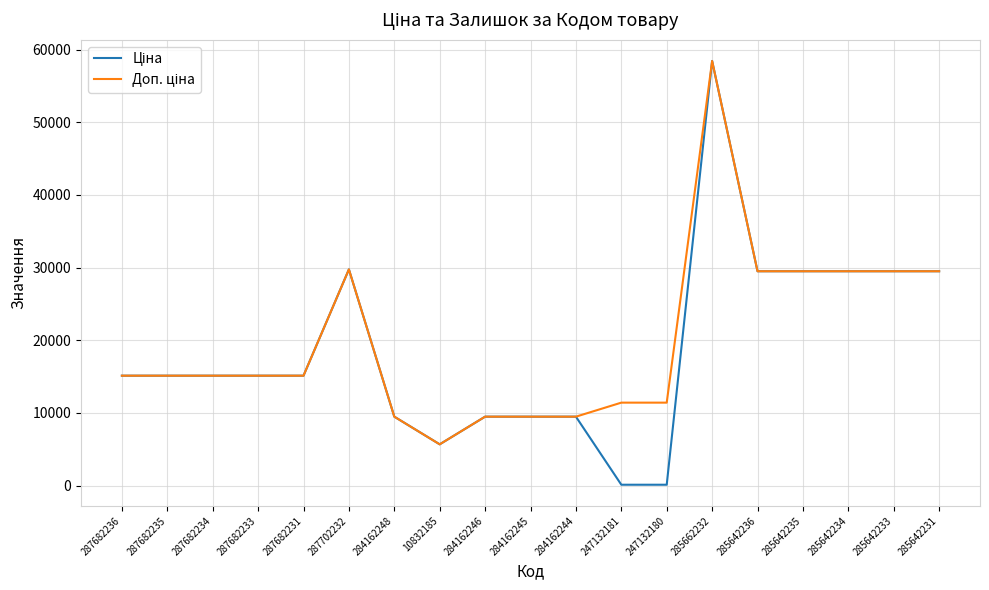

Which category has the highest value across all series?

285662232